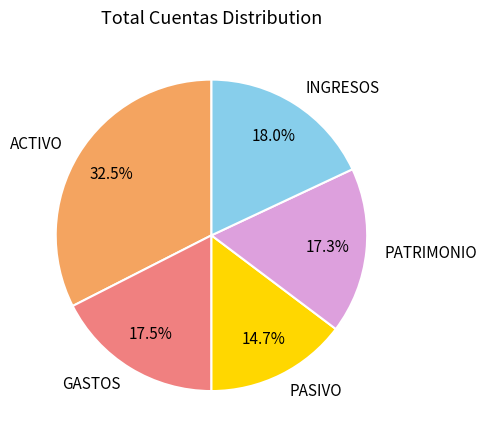

Is there a majority slice in this chart?

No